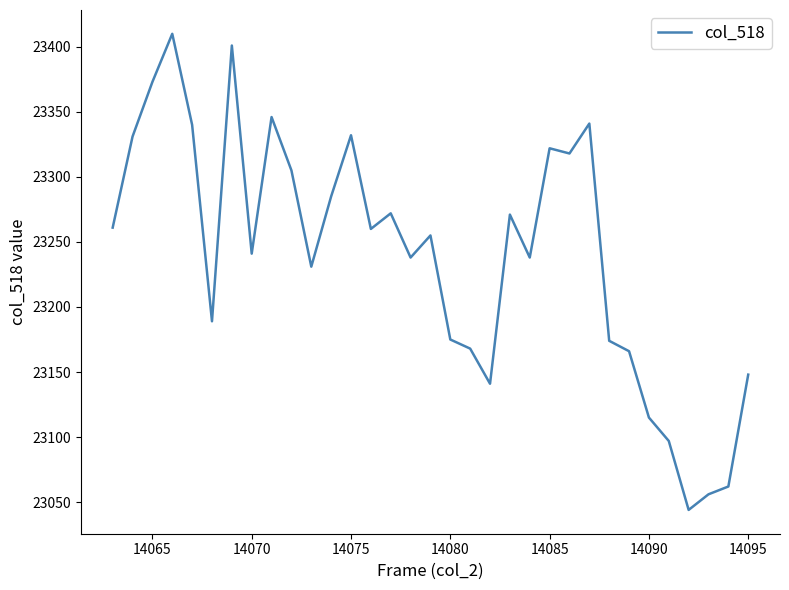

What is the minimum value shown in the chart?

23044